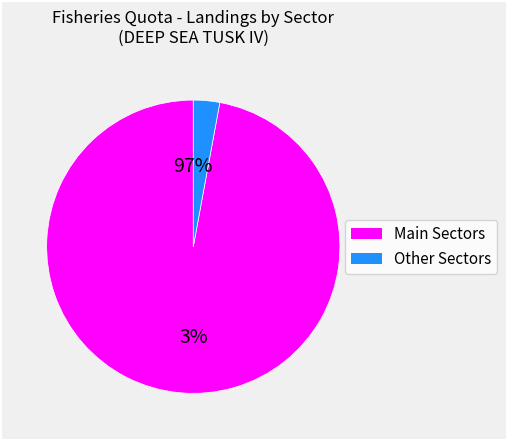

Is it true that West Scotland is 1% of the pie?

False